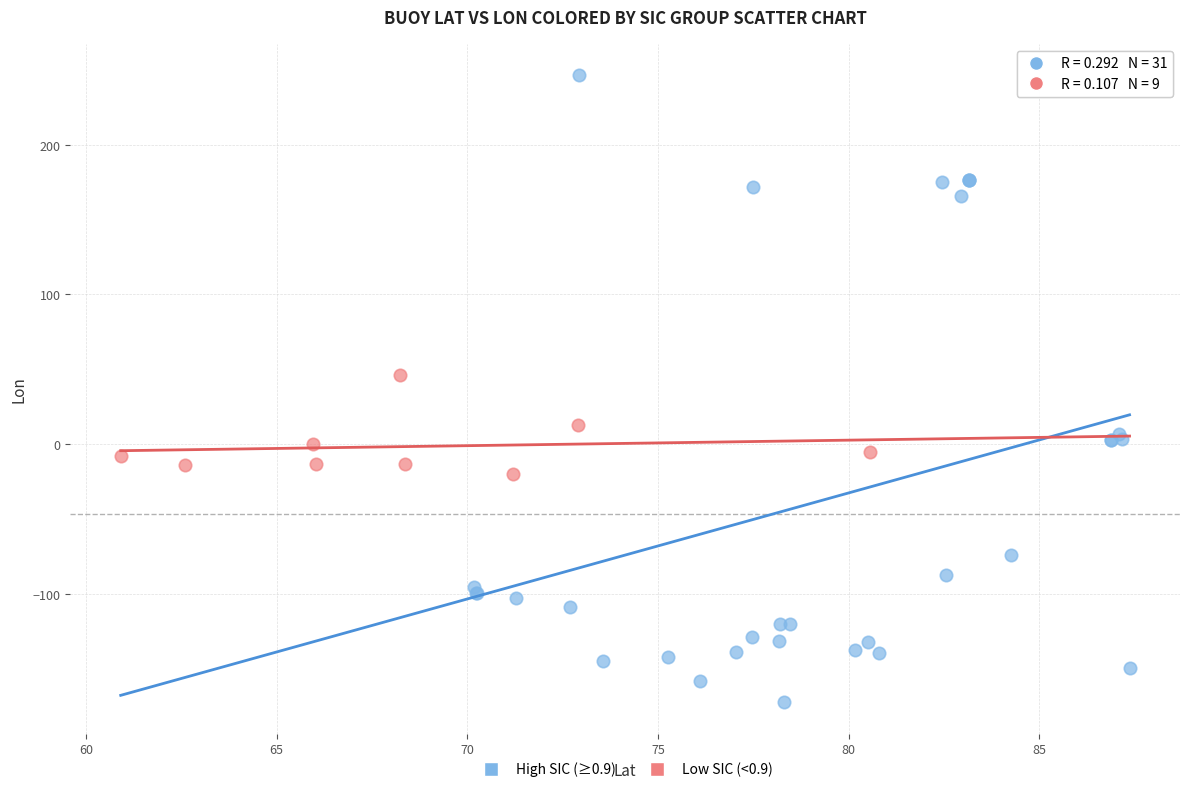

Which series contains the highest Y value?

High SIC (≥0.9)